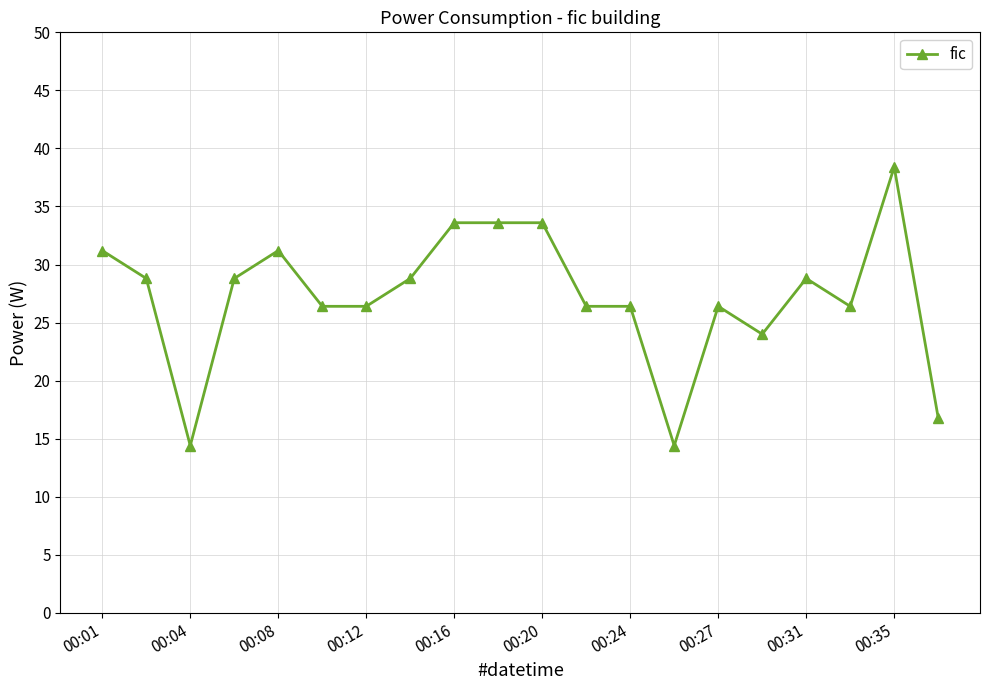

What is the difference between the maximum and second lowest values?

24.0